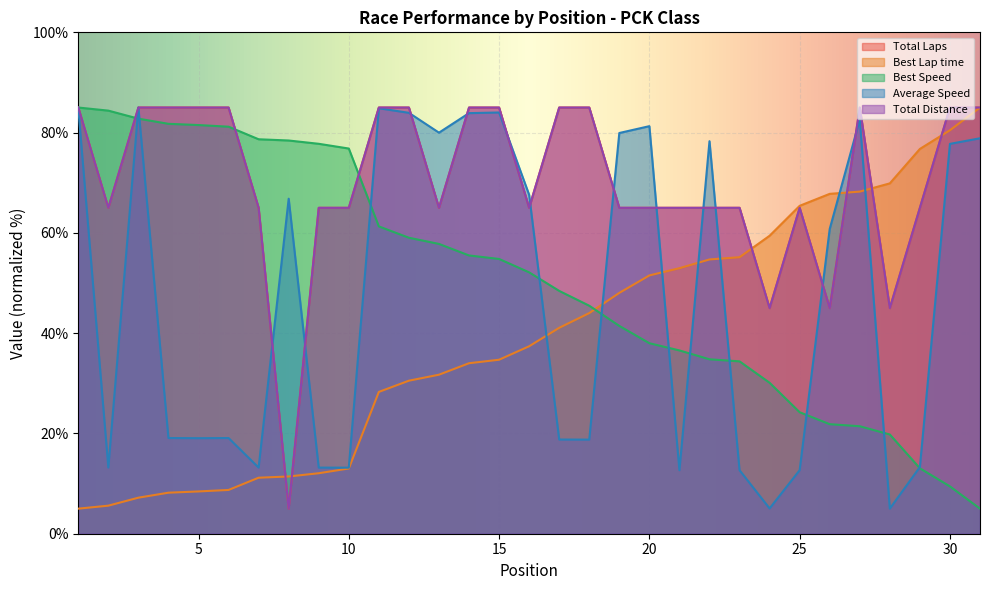

At which label does Best Lap time first exceed 37?

16